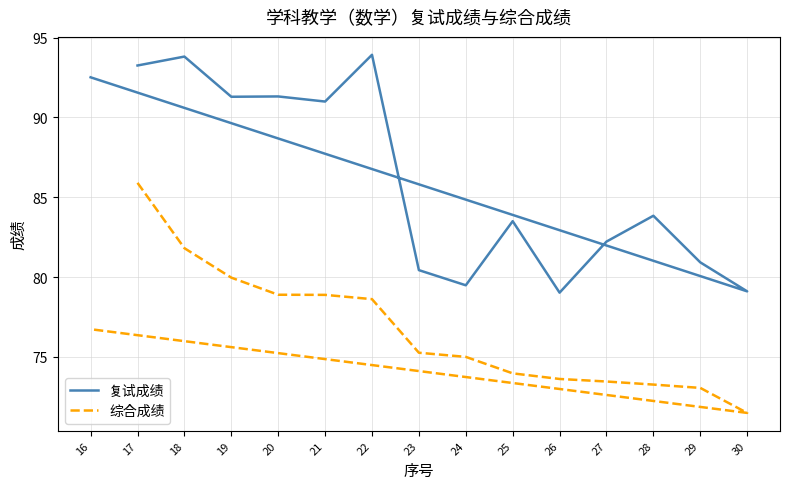

Reading left to right, list all the values displayed in this chart.

复试成绩: 17=93.3	18=93.8	19=91.3	20=91.3	21=91.0	22=93.9	23=80.4	24=79.5	25=83.5	26=79.0	27=82.2	28=83.8	29=80.9	30=79.1	16=92.5
综合成绩: 17=85.9	18=81.8	19=80.0	20=78.9	21=78.9	22=78.6	23=75.3	24=75.0	25=74.0	26=73.6	27=73.4	28=73.3	29=73.0	30=71.5	16=76.7